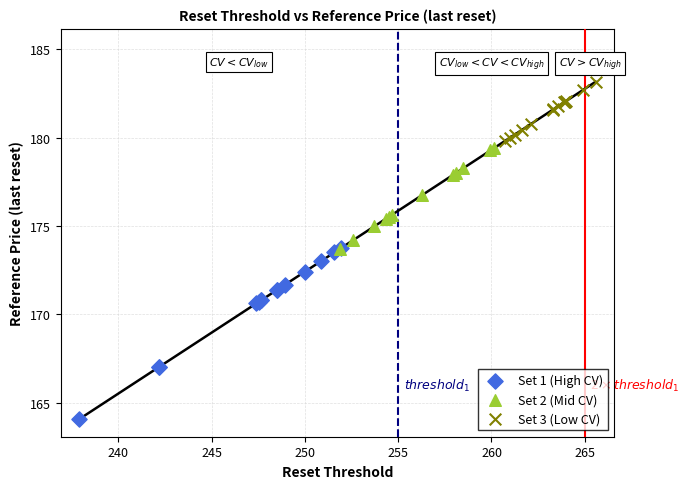

Which series has the widest spread of Y values?

Set 1 (High CV)